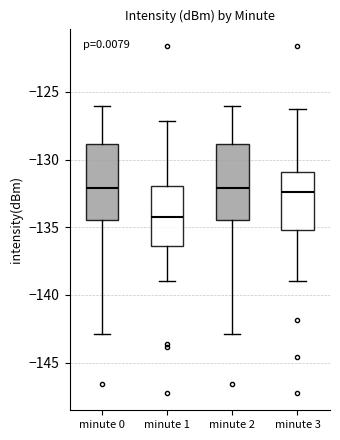

Reading left to right, read every box against the y-axis: the position of its median line, the range the box covers, and the ends of its whiskers. The values are not printed on the chart, so give them approximately, as read against the axis.

minute 0: median -132.0, box -134.5 to -129.0, whiskers -143.0 to -126.0
minute 1: median -134.0, box -136.5 to -132.0, whiskers -139.0 to -127.0
minute 2: median -132.0, box -134.5 to -129.0, whiskers -143.0 to -126.0
minute 3: median -132.5, box -135.0 to -131.0, whiskers -139.0 to -126.0